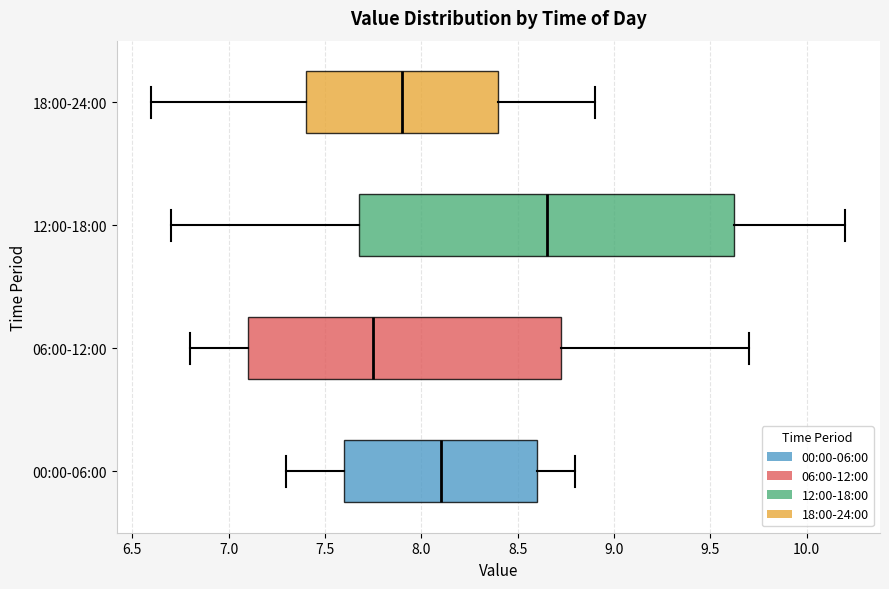

Reading bottom to top, read every box against the x-axis: the position of its median line, the range the box covers, and the ends of its whiskers. The values are not printed on the chart, so give them approximately, as read against the axis.

00:00-06:00: median 8.10, box 7.60 to 8.60, whiskers 7.30 to 8.80
06:00-12:00: median 7.75, box 7.10 to 8.75, whiskers 6.80 to 9.70
12:00-18:00: median 8.65, box 7.70 to 9.65, whiskers 6.70 to 10.20
18:00-24:00: median 7.90, box 7.40 to 8.40, whiskers 6.60 to 8.90